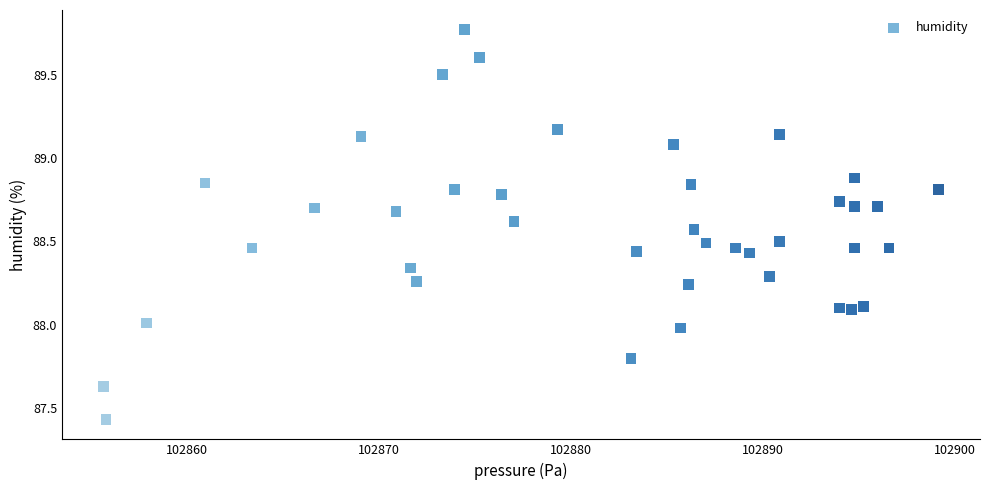

What is the range of Y values (max minus min)?

2.3